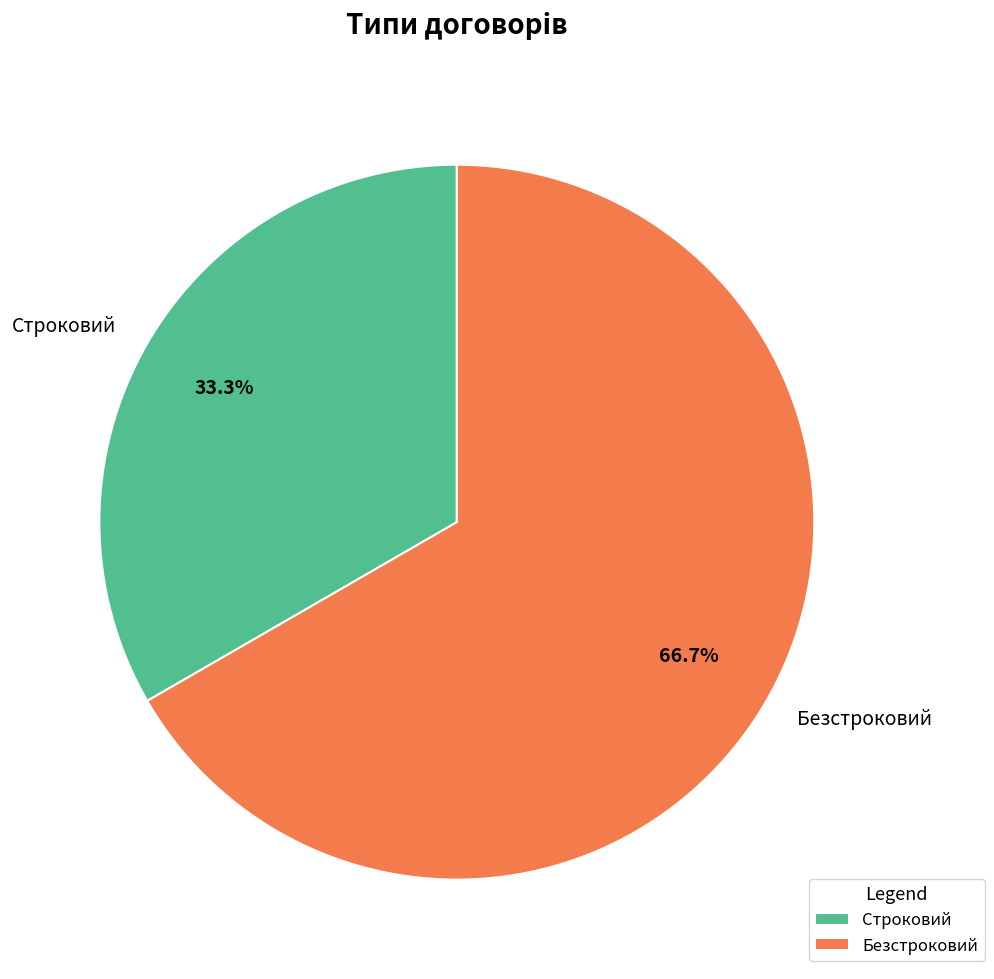

Rank the categories by value from lowest to highest.

Строковий, Безстроковий